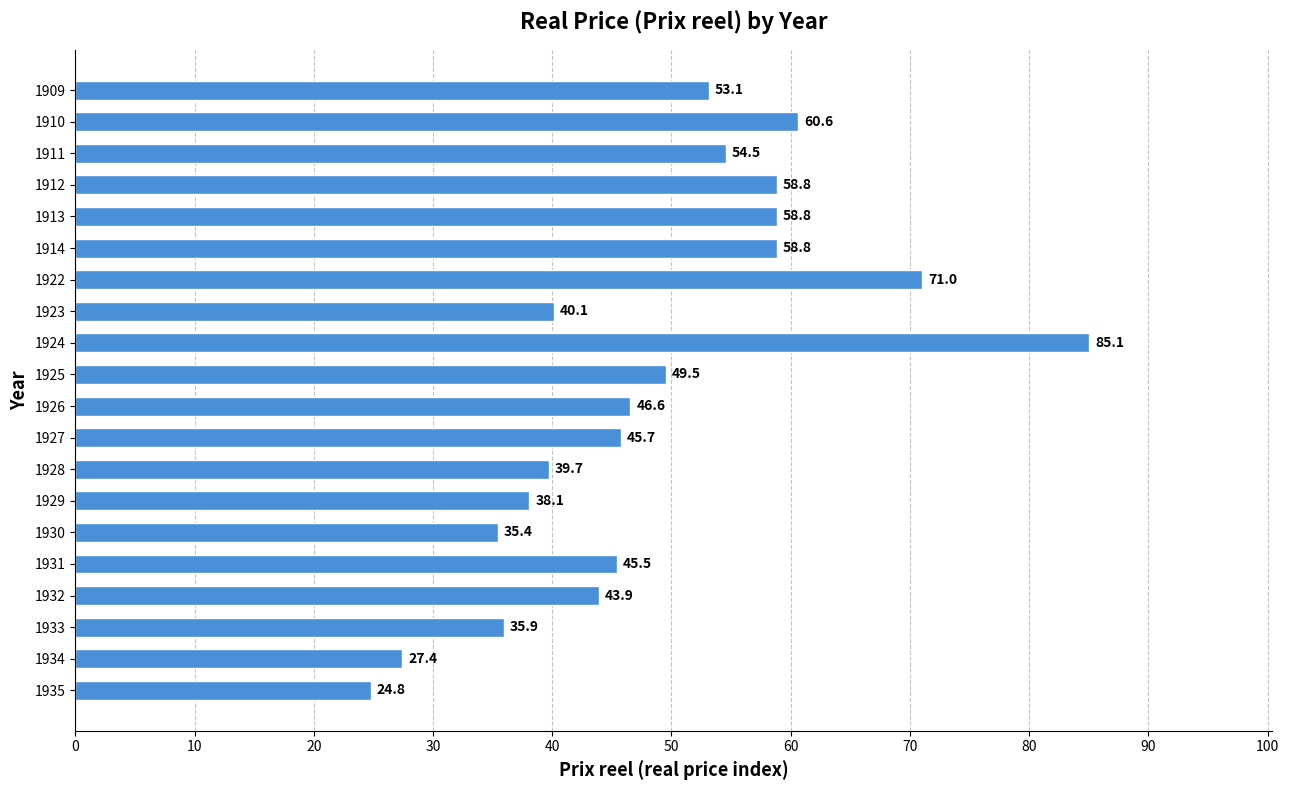

What is the approximate value at 1910?

60.6